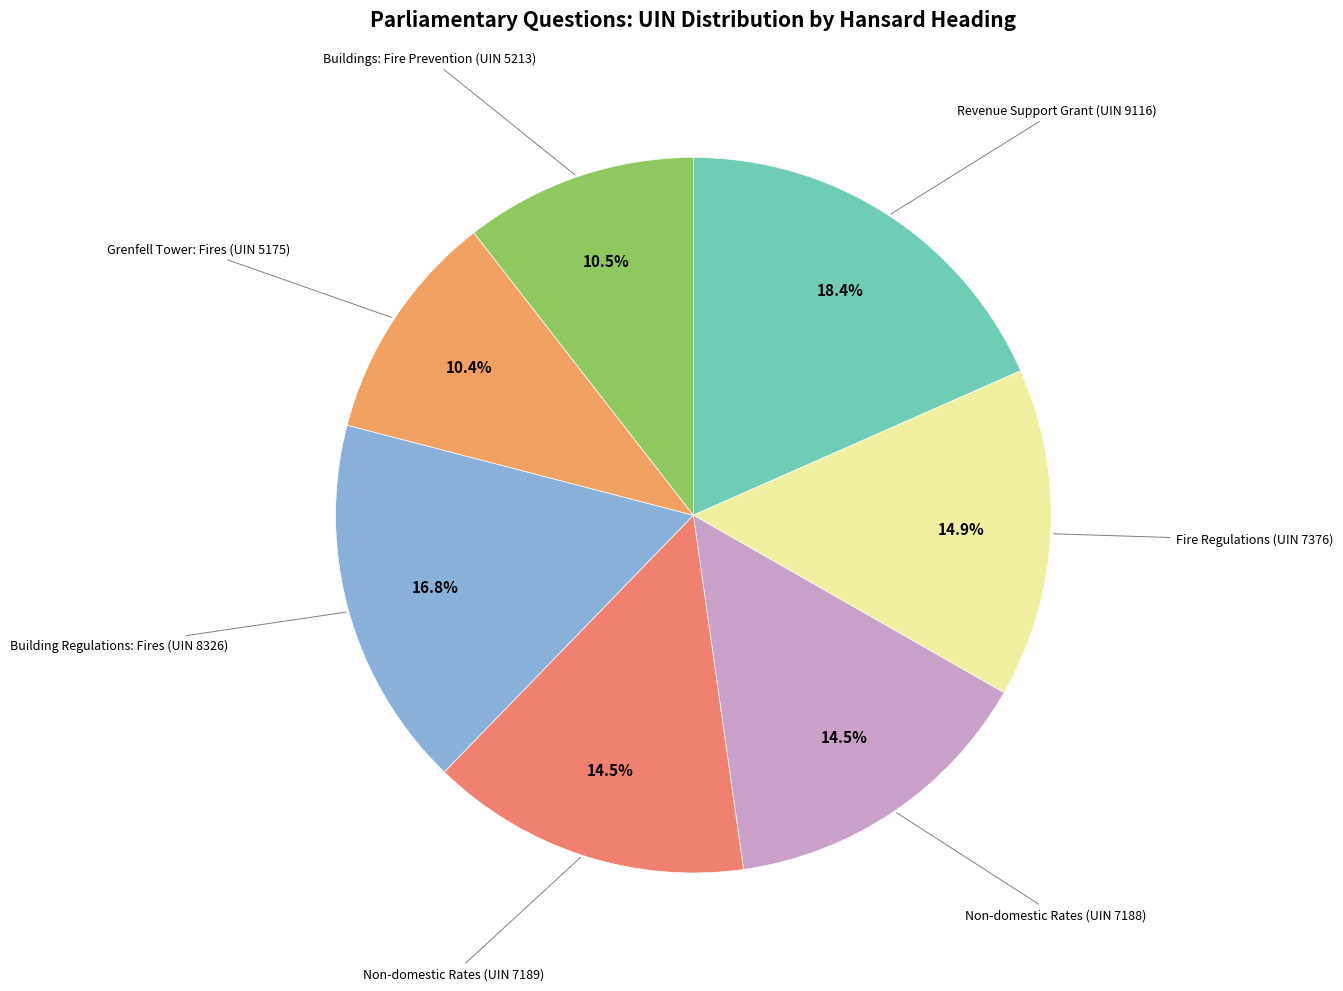

Is the sum of Building Regulations: Fires (UIN 8326) and Buildings: Fire Prevention (UIN 5213) greater than half?

No